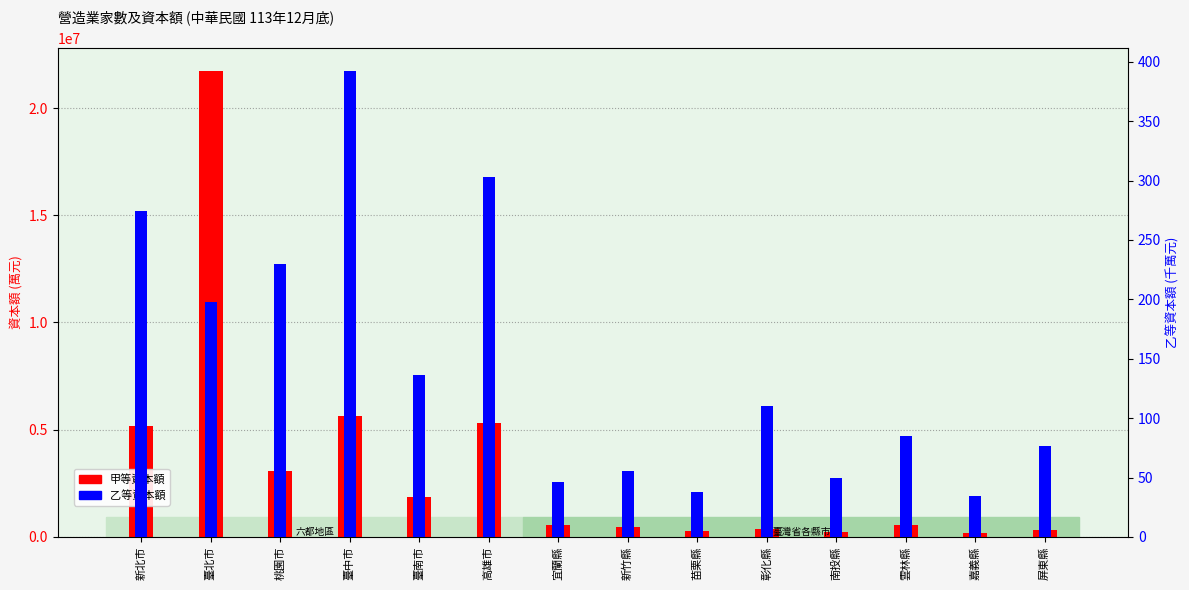

How many bars are there in total?

28